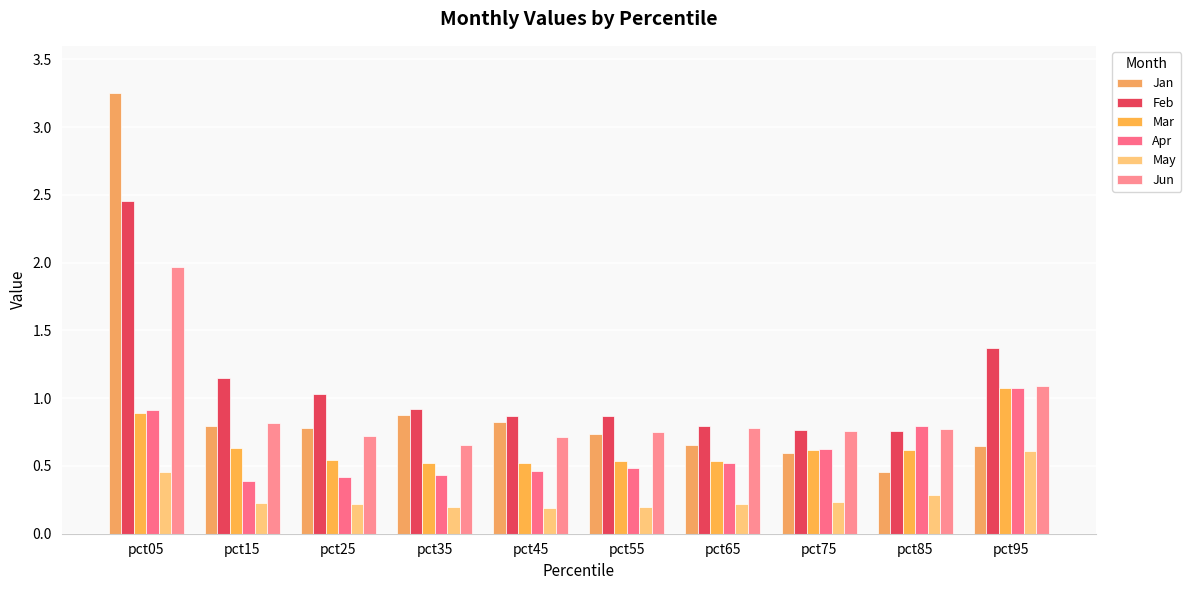

The Apr series shows 0.6 at pct75. True or false?

True